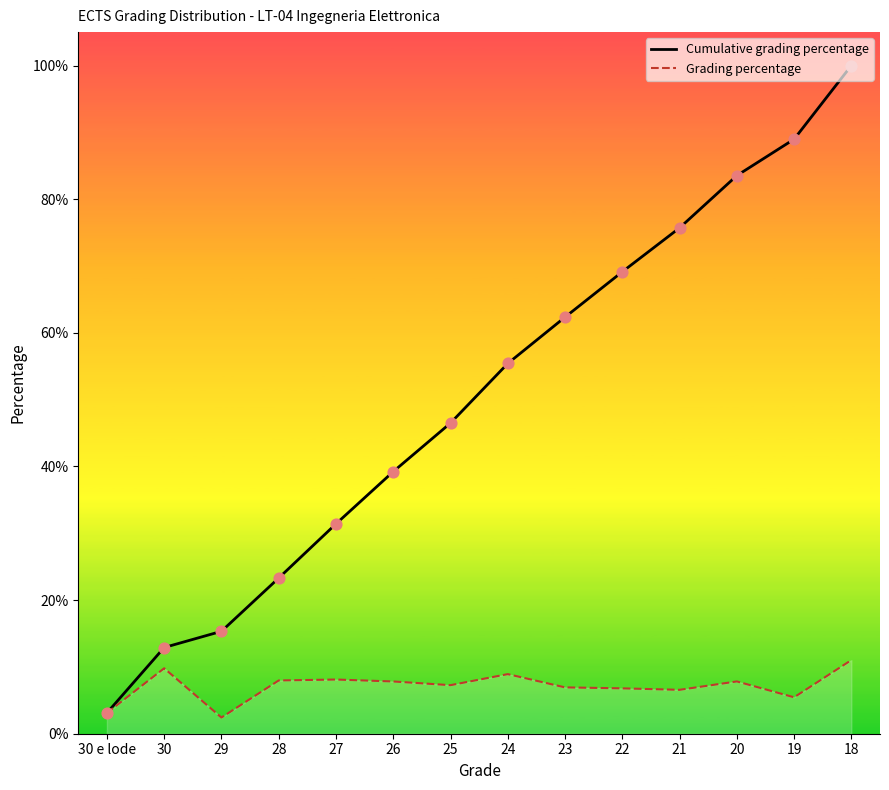

What is the total value across all series at 24?

0.6